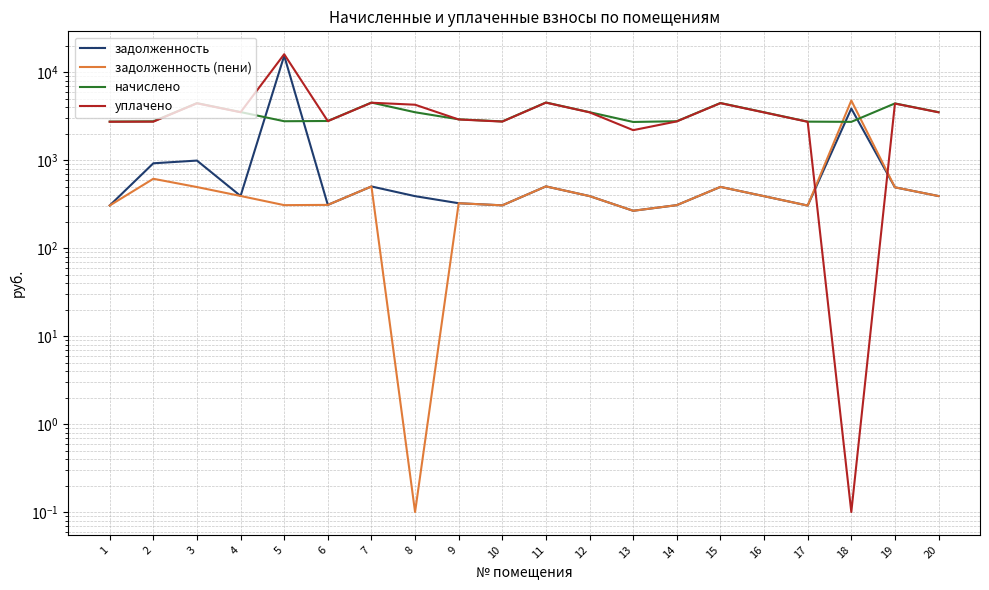

How many series are shown in this chart?

4